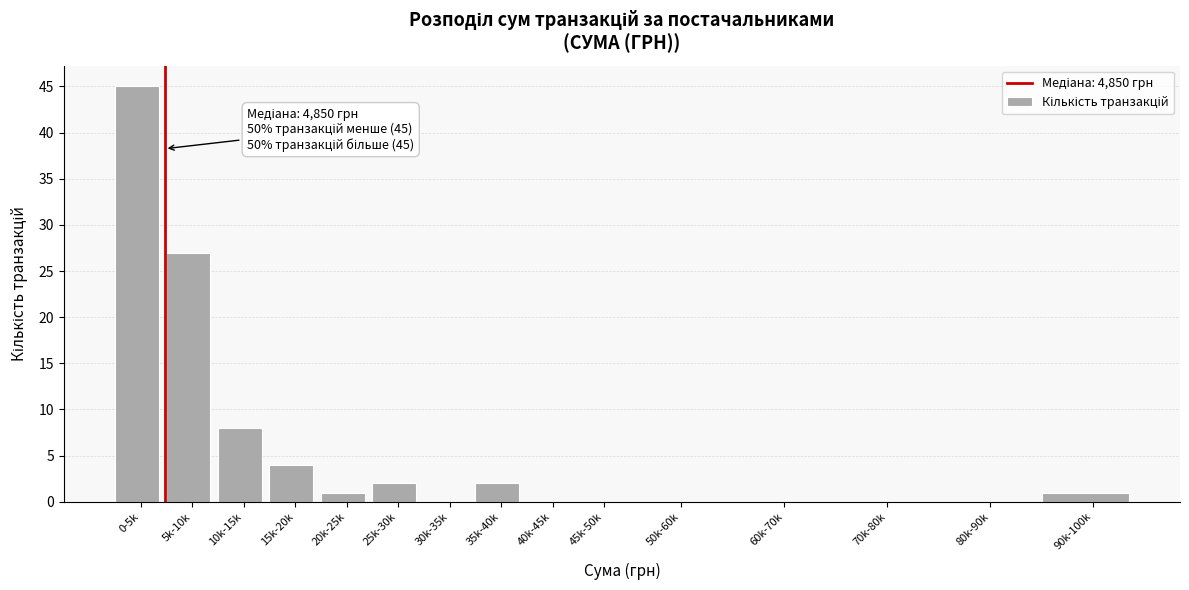

Reading left to right, extract all data points from this chart.

0-5k=45	5k-10k=27	10k-15k=8	15k-20k=4	20k-25k=1	25k-30k=2	30k-35k=0	35k-40k=2	40k-45k=0	45k-50k=0	50k-60k=0	60k-70k=0	70k-80k=0	80k-90k=0	90k-100k=1